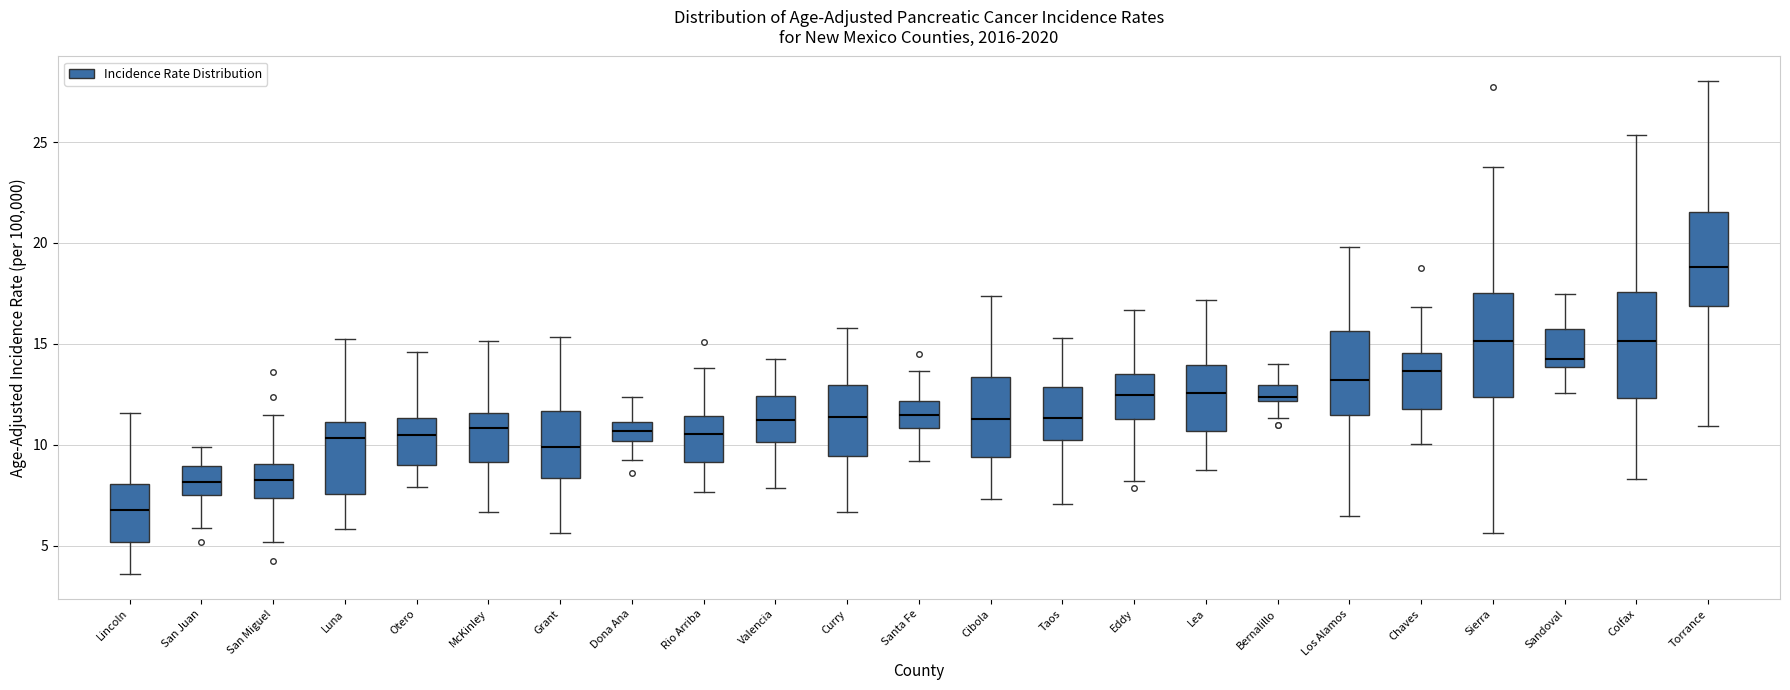

Reading left to right, read every box against the y-axis: the position of its median line, the range the box covers, and the ends of its whiskers. The values are not printed on the chart, so give them approximately, as read against the axis.

Lincoln: median 7.0, box 5.0 to 8.0, whiskers 3.5 to 11.5
San Juan: median 8.0, box 7.5 to 9.0, whiskers 6.0 to 10.0
San Miguel: median 8.0, box 7.5 to 9.0, whiskers 5.0 to 11.5
Luna: median 10.5, box 7.5 to 11.0, whiskers 6.0 to 15.0
Otero: median 10.5, box 9.0 to 11.5, whiskers 8.0 to 14.5
McKinley: median 11.0, box 9.0 to 11.5, whiskers 6.5 to 15.0
Grant: median 10.0, box 8.5 to 11.5, whiskers 5.5 to 15.5
Dona Ana: median 10.5, box 10.0 to 11.0, whiskers 9.5 to 12.5
Rio Arriba: median 10.5, box 9.0 to 11.5, whiskers 7.5 to 14.0
Valencia: median 11.0, box 10.0 to 12.5, whiskers 8.0 to 14.0
Curry: median 11.5, box 9.5 to 13.0, whiskers 6.5 to 16.0
Santa Fe: median 11.5, box 11.0 to 12.0, whiskers 9.0 to 13.5
Cibola: median 11.5, box 9.5 to 13.5, whiskers 7.5 to 17.5
Taos: median 11.5, box 10.0 to 13.0, whiskers 7.0 to 15.5
Eddy: median 12.5, box 11.5 to 13.5, whiskers 8.0 to 16.5
Lea: median 12.5, box 10.5 to 14.0, whiskers 8.5 to 17.0
Bernalillo: median 12.5, box 12.0 to 13.0, whiskers 11.5 to 14.0
Los Alamos: median 13.0, box 11.5 to 15.5, whiskers 6.5 to 20.0
Chaves: median 13.5, box 12.0 to 14.5, whiskers 10.0 to 17.0
Sierra: median 15.0, box 12.5 to 17.5, whiskers 5.5 to 24.0
Sandoval: median 14.0 (just above the box's lower edge), box 14.0 to 15.5, whiskers 12.5 to 17.5
Colfax: median 15.0, box 12.5 to 17.5, whiskers 8.5 to 25.5
Torrance: median 19.0, box 17.0 to 21.5, whiskers 11.0 to 28.0